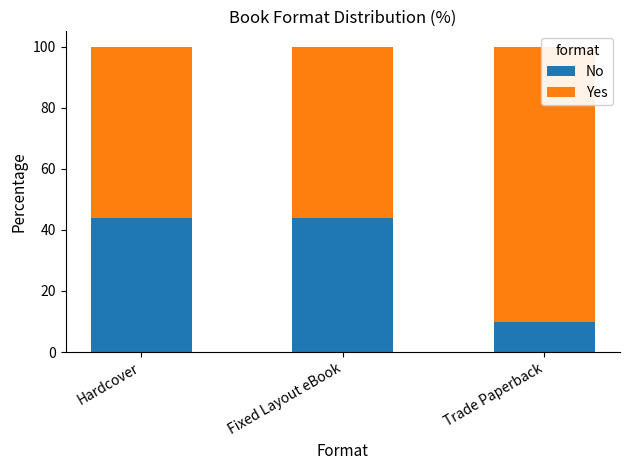

How many bars are there in each group?

2